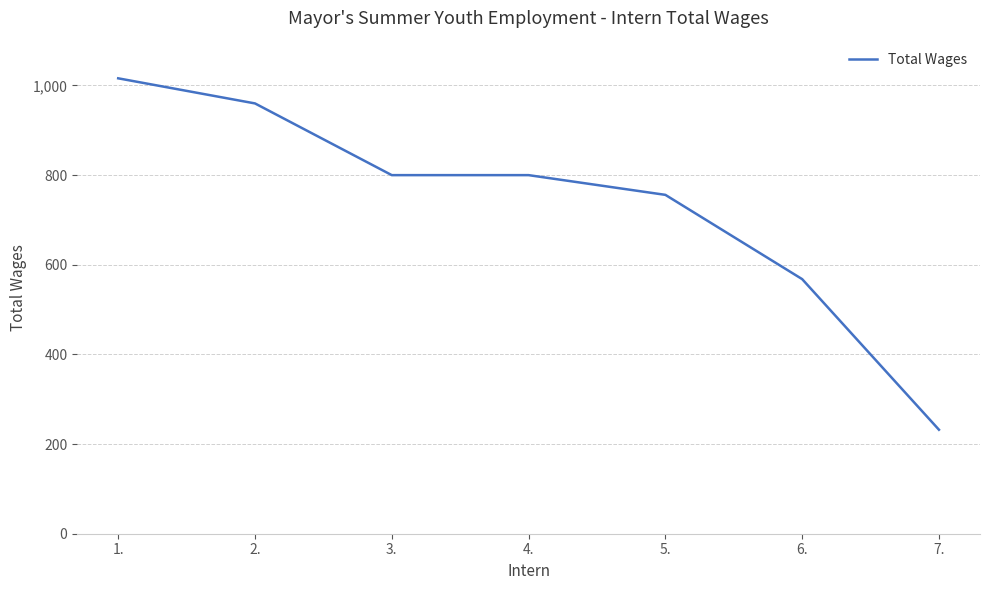

Reading left to right, list all the values displayed in this chart.

1016	960	800	800	756	568	232